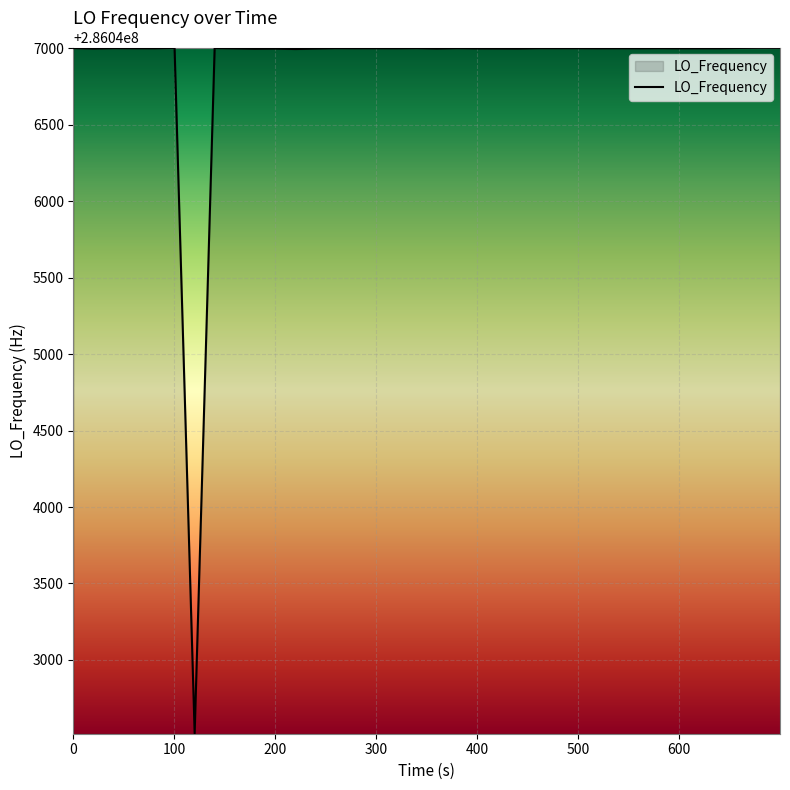

What is the minimum value shown in the chart?

286042519.6